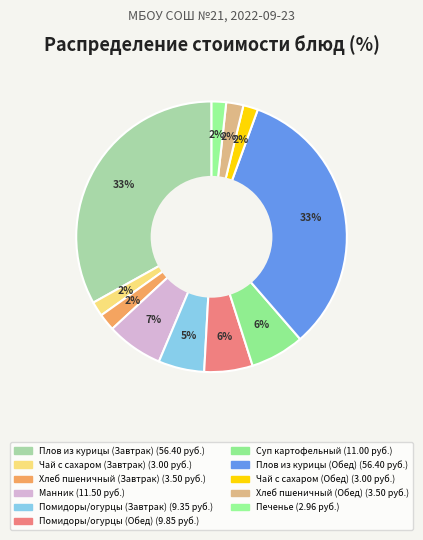

To the nearest percent, what portion does Печенье represent?

2%